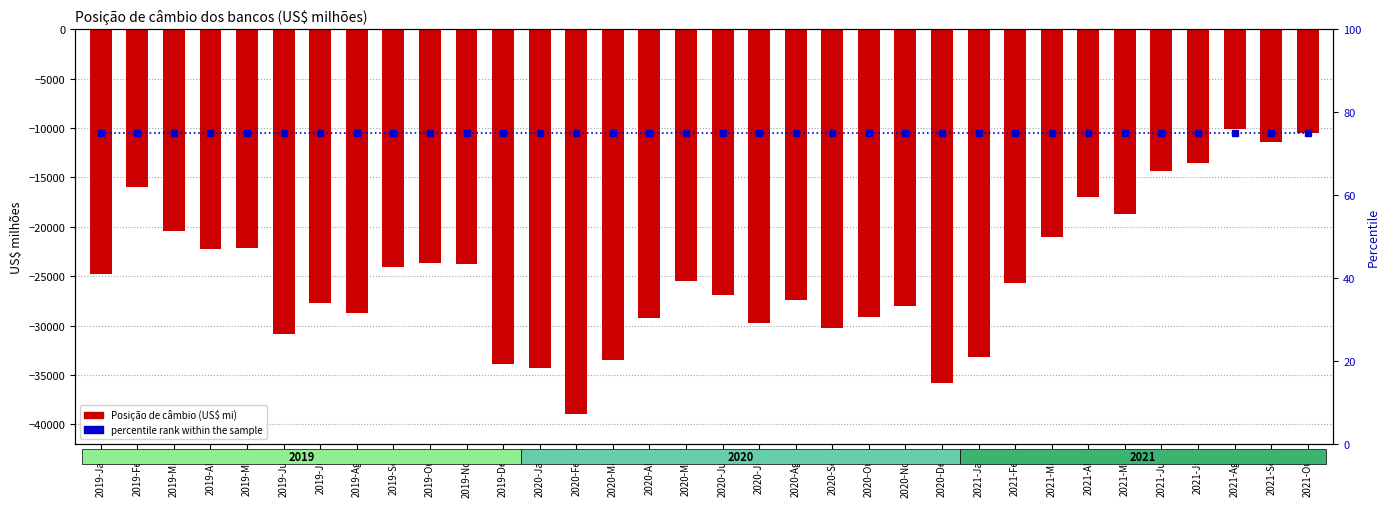

What position from the right is 2021-Jun?

5